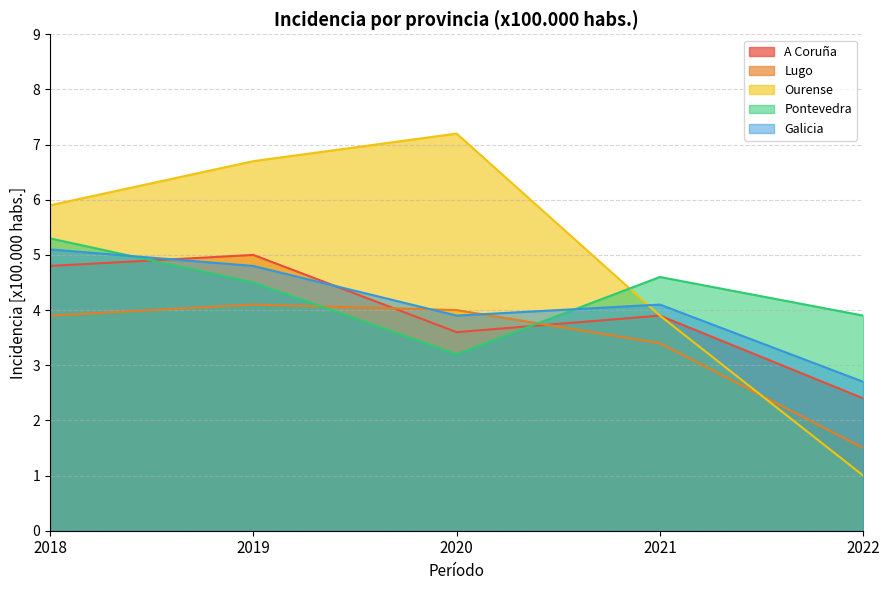

What is the sum of the Ourense values at 2020 and 2022?

8.2